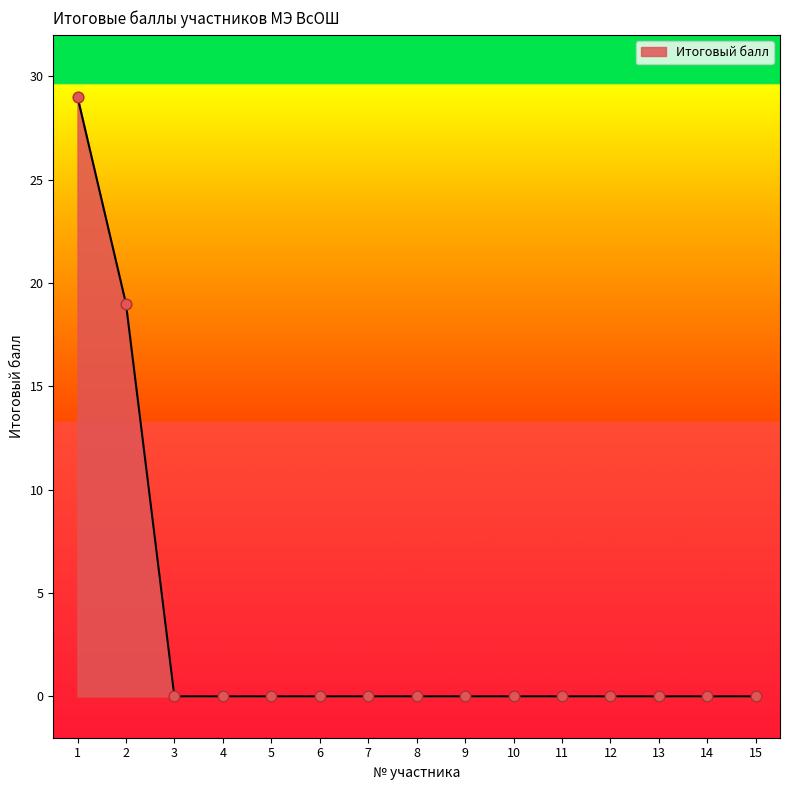

Between 1 and 11, which is larger?

1